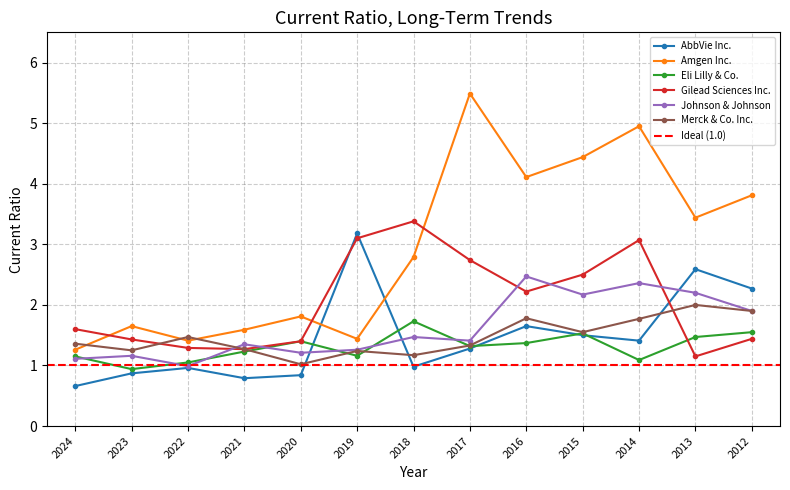

Reading left to right, extract all data points from this chart.

AbbVie Inc.: 0.7	0.9	1.0	0.8	0.8	3.2	1.0	1.3	1.6	1.5	1.4	2.6	2.3
Amgen Inc.: 1.3	1.6	1.4	1.6	1.8	1.4	2.8	5.5	4.1	4.4	5.0	3.4	3.8
Eli Lilly & Co.: 1.1	0.9	1.1	1.2	1.4	1.2	1.7	1.3	1.4	1.5	1.1	1.5	1.6
Gilead Sciences Inc.: 1.6	1.4	1.3	1.3	1.4	3.1	3.4	2.7	2.2	2.5	3.1	1.1	1.4
Johnson & Johnson: 1.1	1.2	1.0	1.4	1.2	1.3	1.5	1.4	2.5	2.2	2.4	2.2	1.9
Merck & Co. Inc.: 1.4	1.2	1.5	1.3	1.0	1.2	1.2	1.3	1.8	1.6	1.8	2.0	1.9